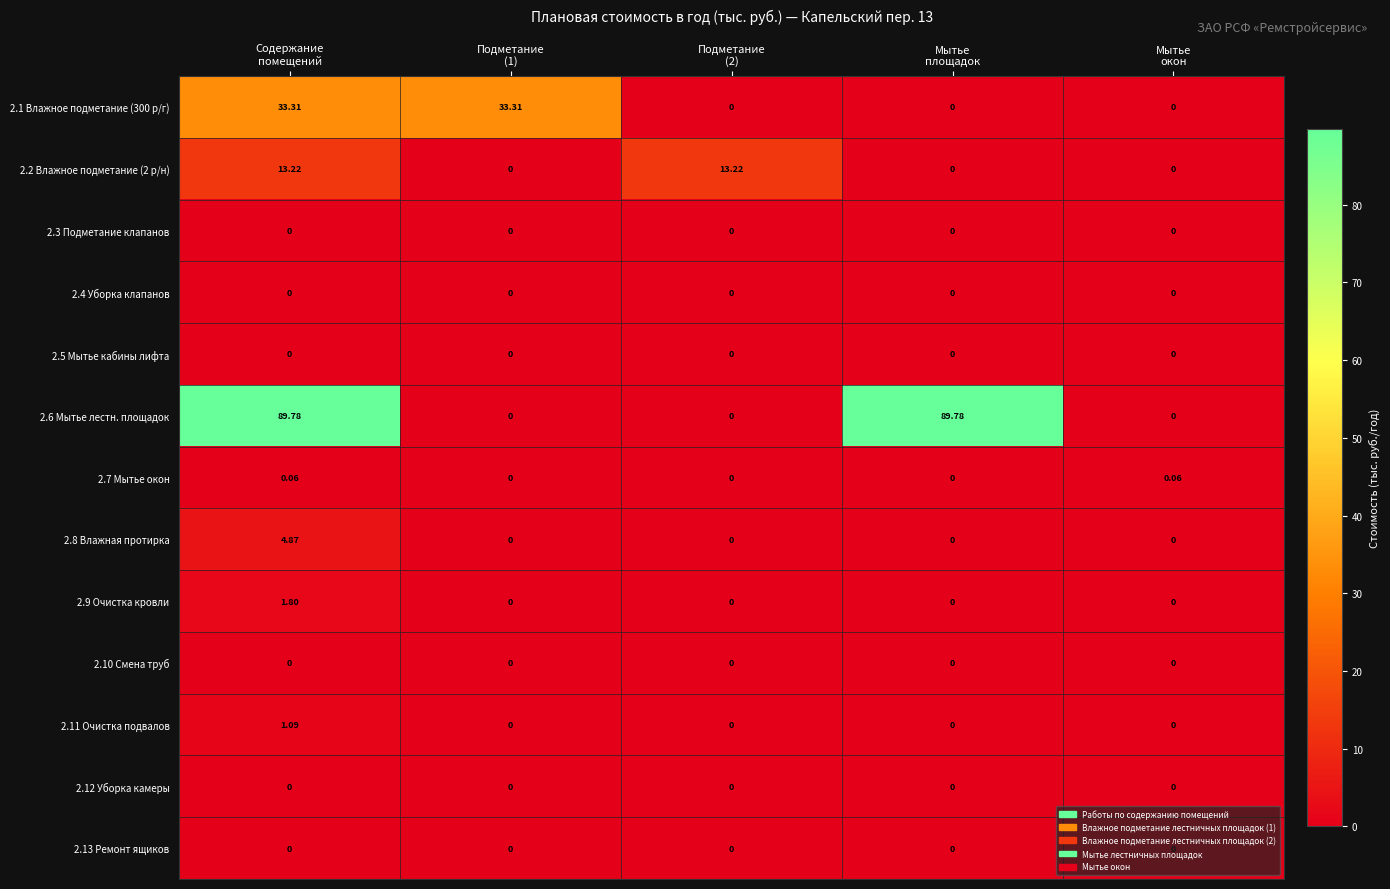

Count the number of categories in the chart.

5